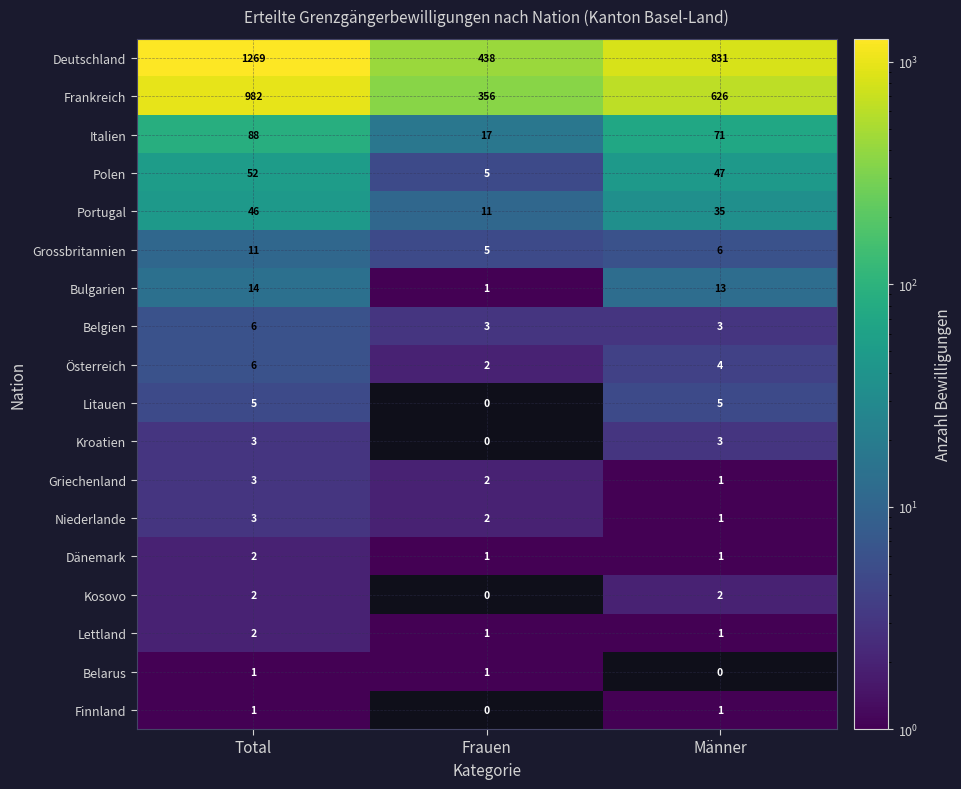

What is the difference between the maximum and minimum values in the Grossbritannien series?

6